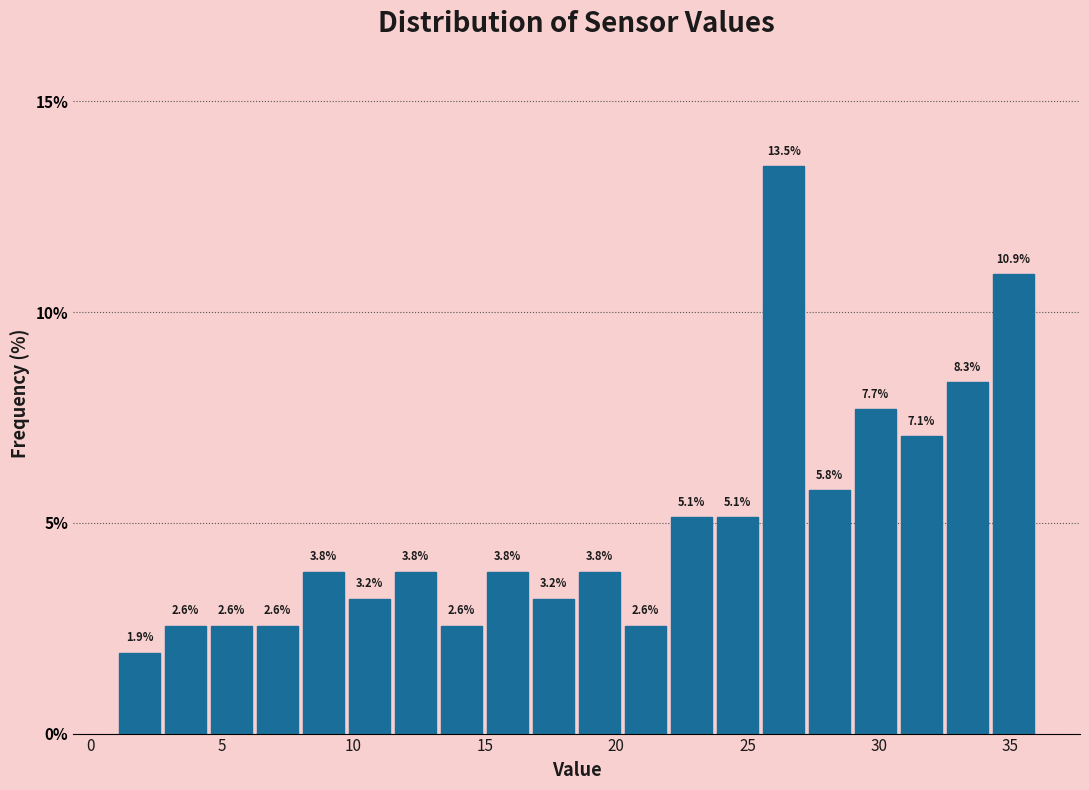

Read against the x-axis, roughly where is the centre of the tallest bar?

26.5